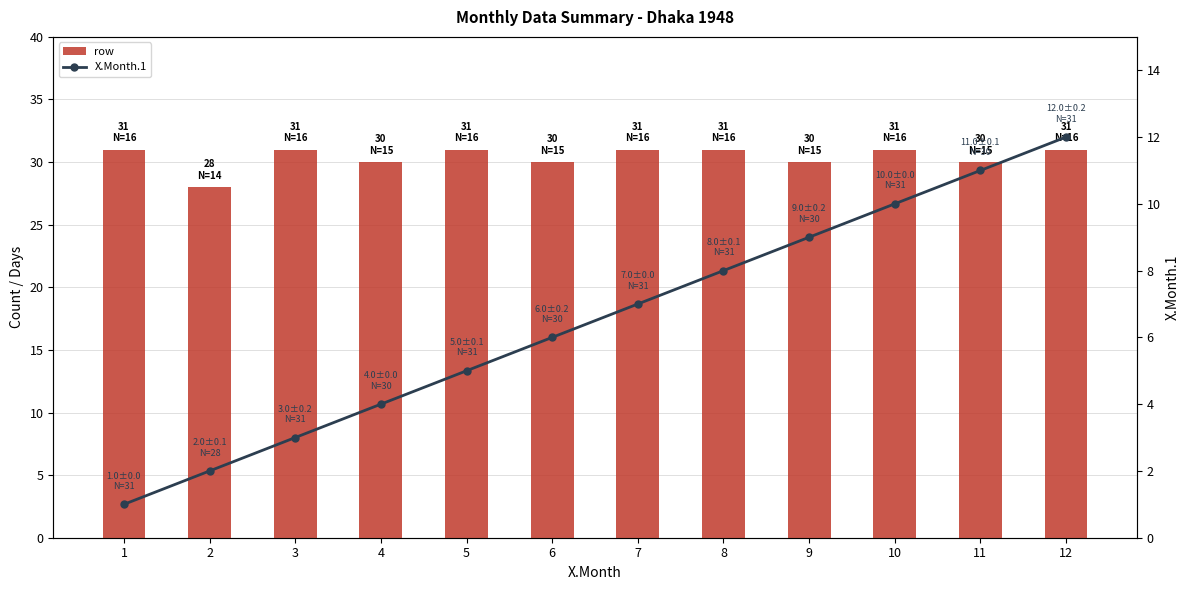

Rank the categories by row value from lowest to highest.

2, 4, 6, 9, 11, 1, 3, 5, 7, 8, 10, 12